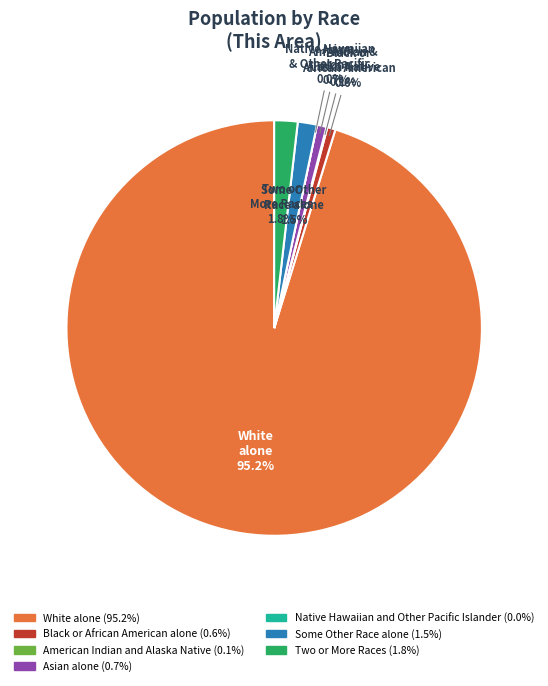

Which category has the biggest portion of the pie?

White alone